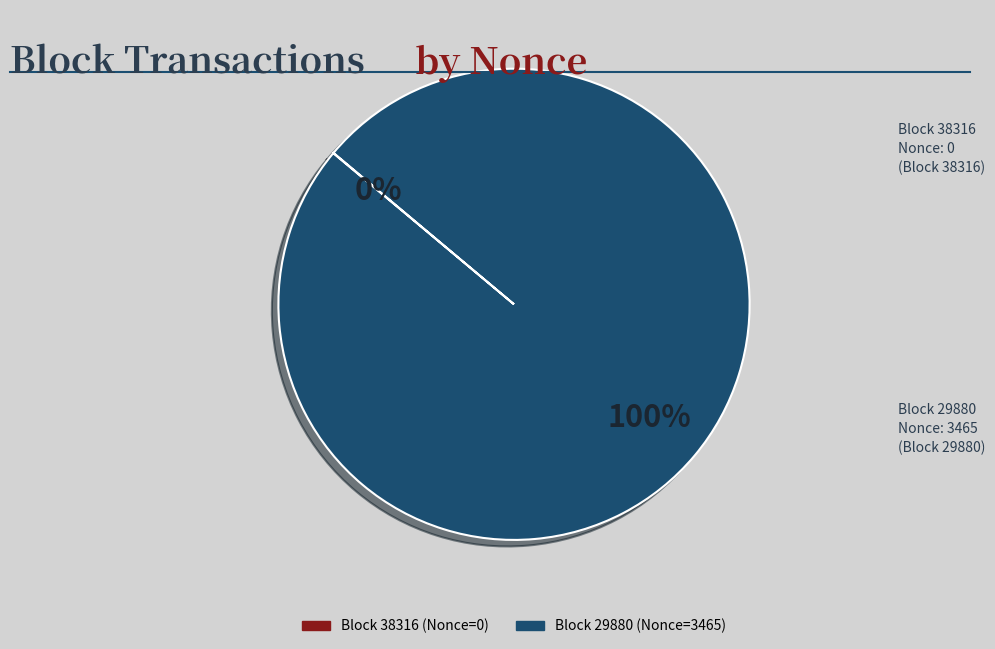

To the nearest percent, what is the average slice percentage?

50%